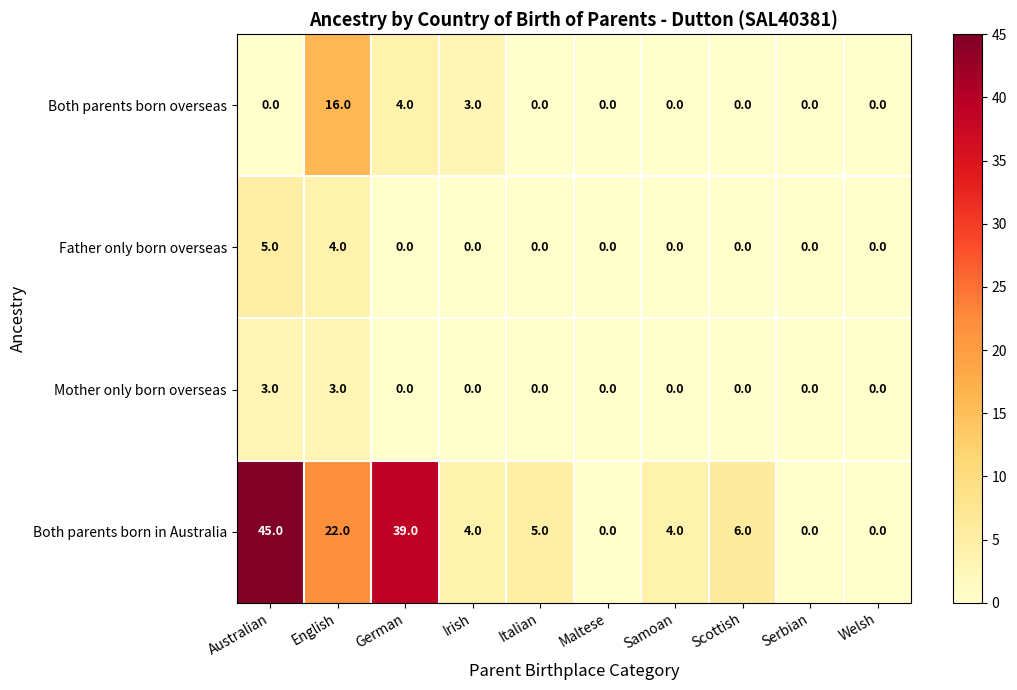

What is the difference between the highest and lowest values at Italian?

5